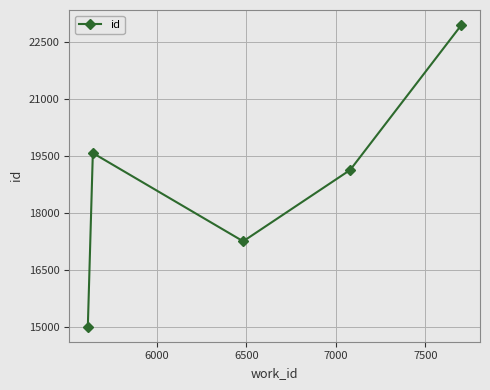

What is the value of the 4th point from the left?

19125